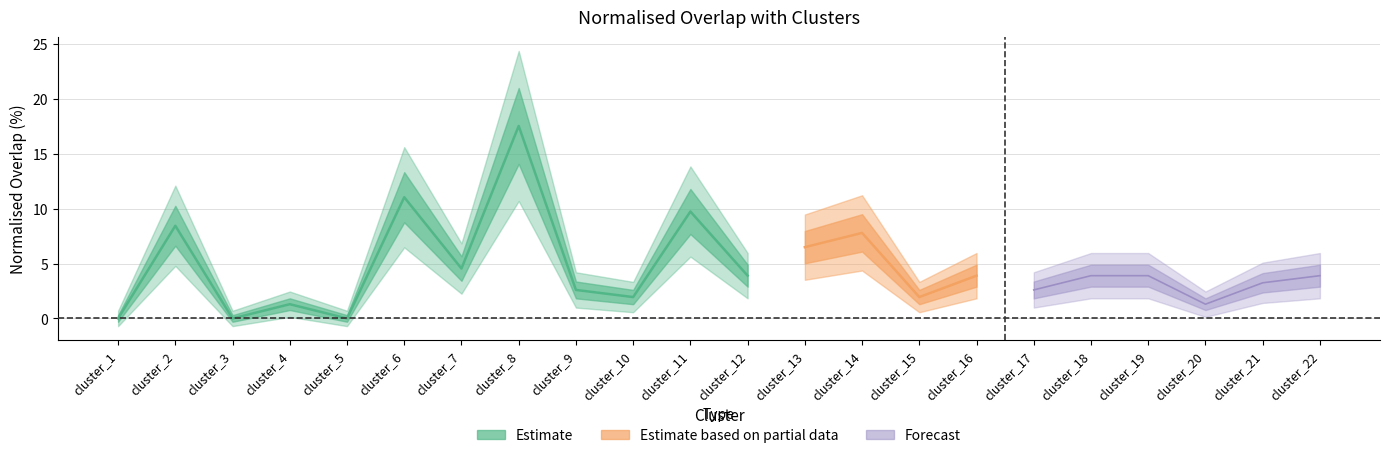

Between cluster_12 and cluster_3, which is larger?

cluster_12